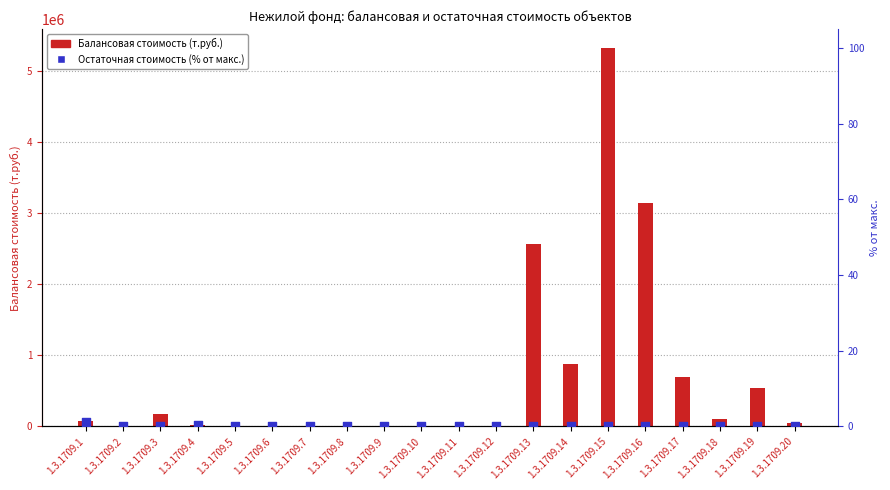

Between 1.3.1709.15 and 1.3.1709.14, which is larger?

1.3.1709.15